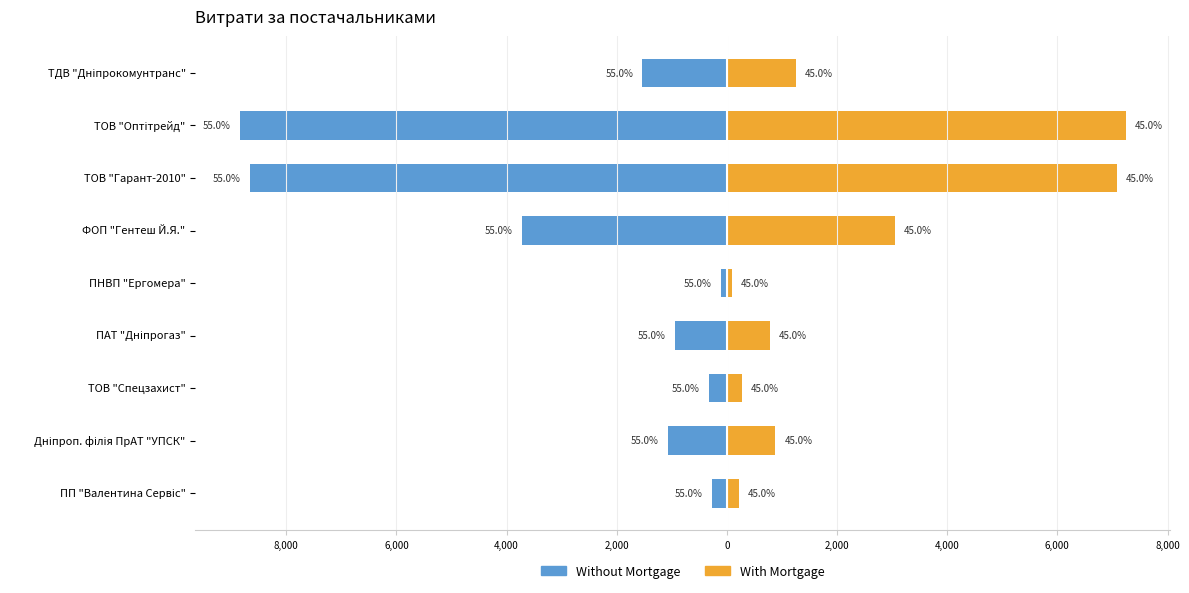

The With Mortgage series shows 524.3 at ТДВ "Дніпрокомунтранс". True or false?

False